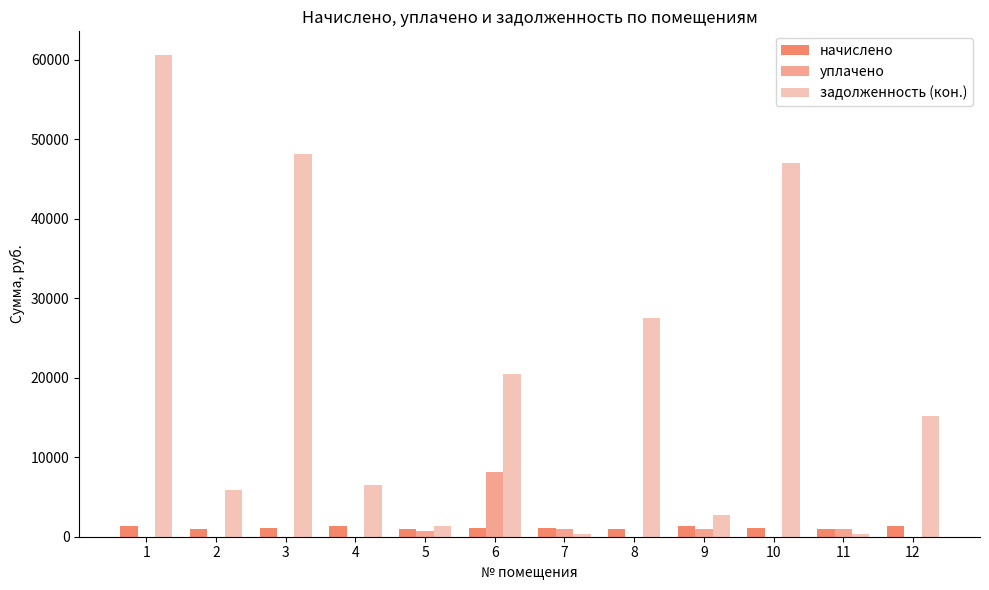

The value of уплачено at 4 is 0.0. True or false?

True